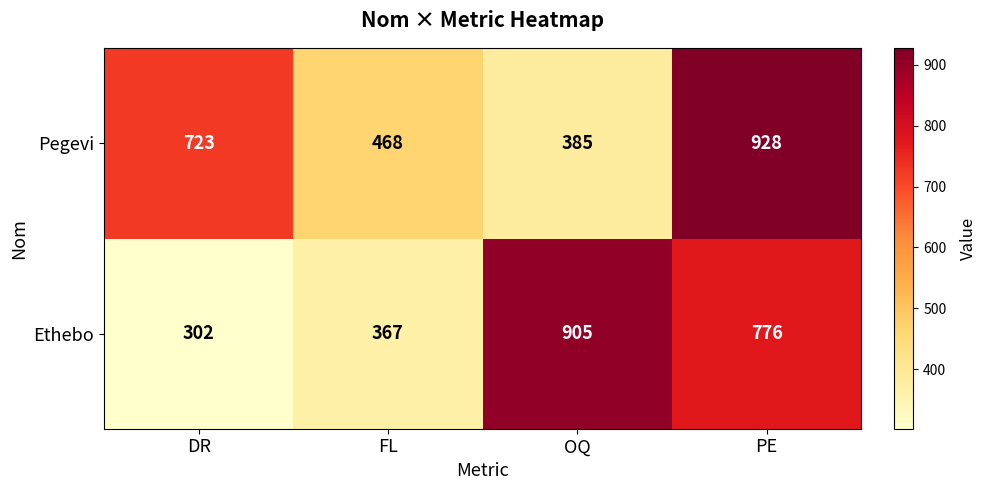

At which label does Ethebo first exceed 776?

OQ